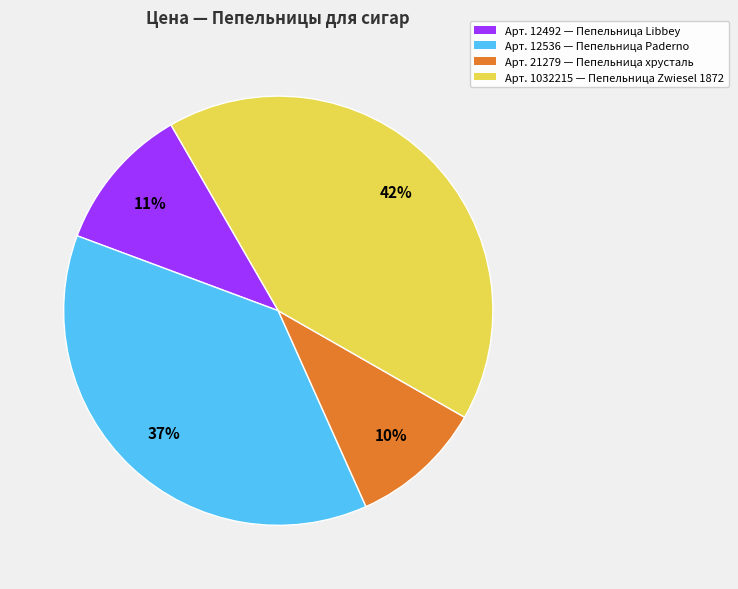

Is there any slice that represents more than half of the pie?

No